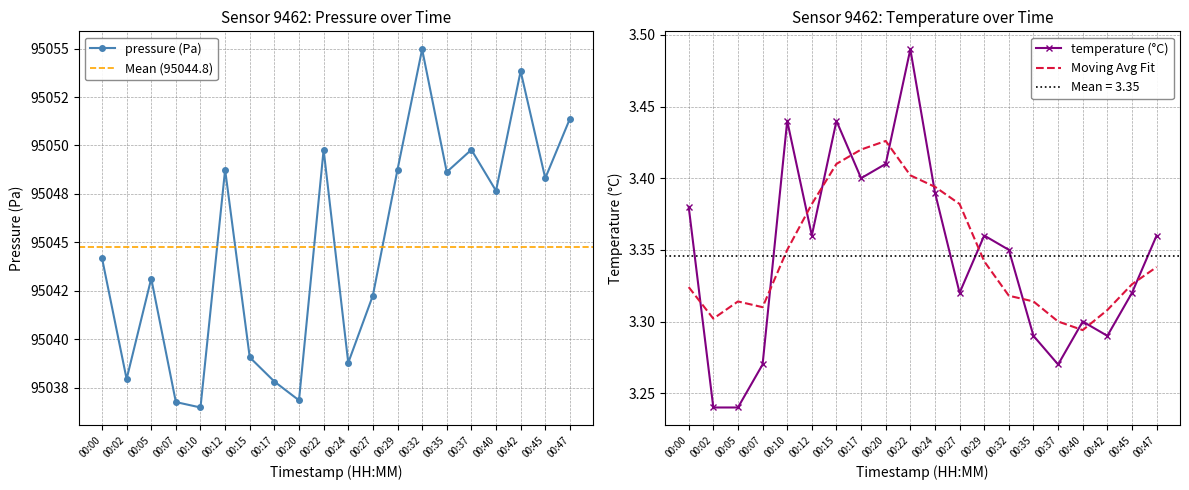

True or false: temperature and pressure cross at least once.

False